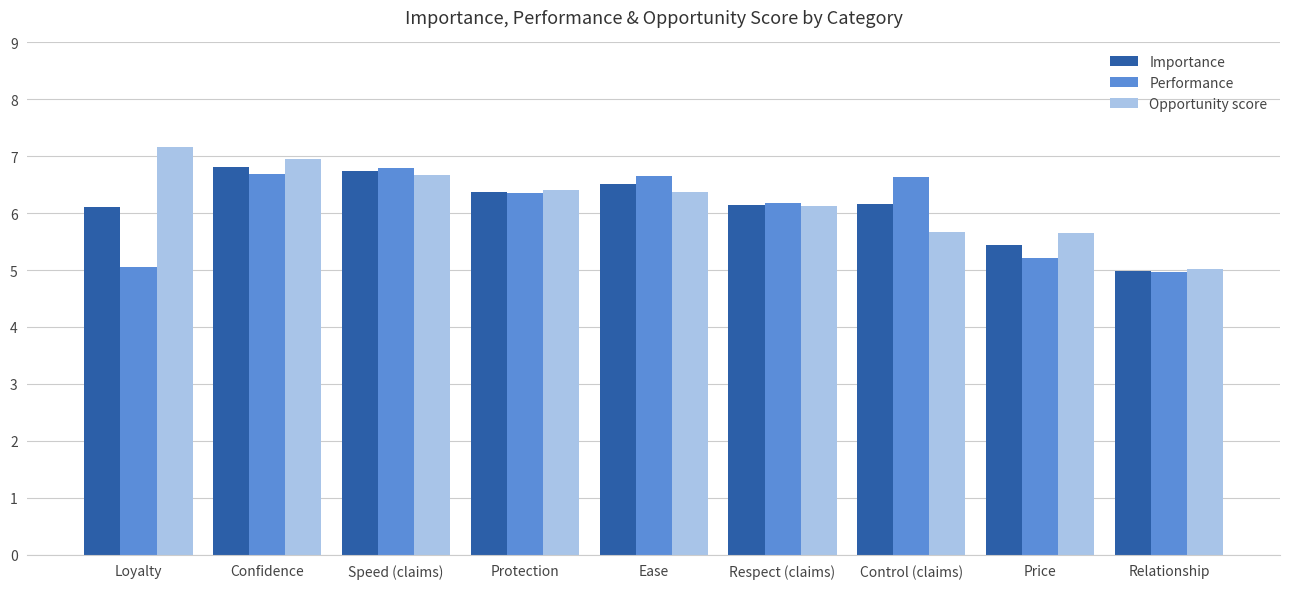

At Loyalty, list the series in order from smallest to largest.

Performance, Importance, Opportunity score